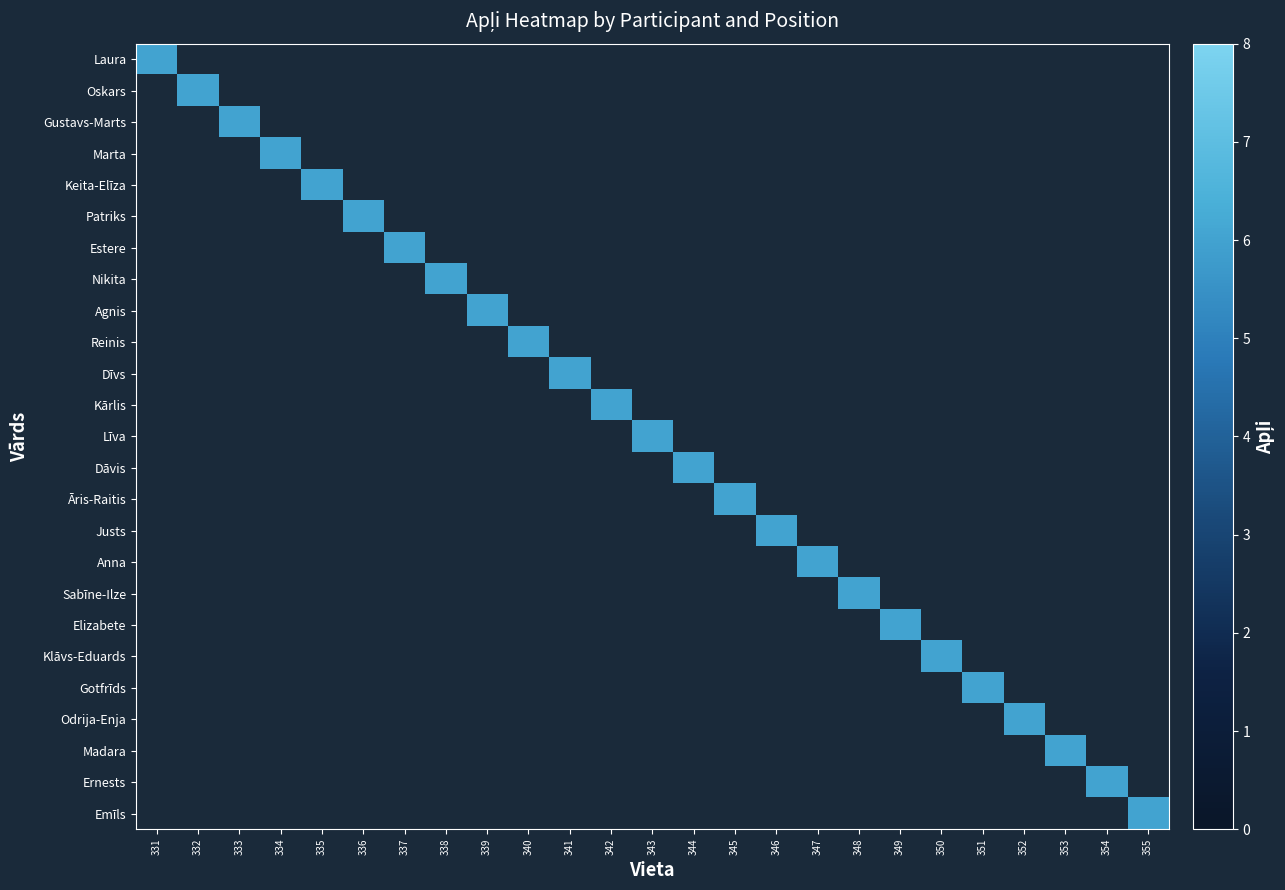

True or false: Agnis has a value of 3 at 339.

False